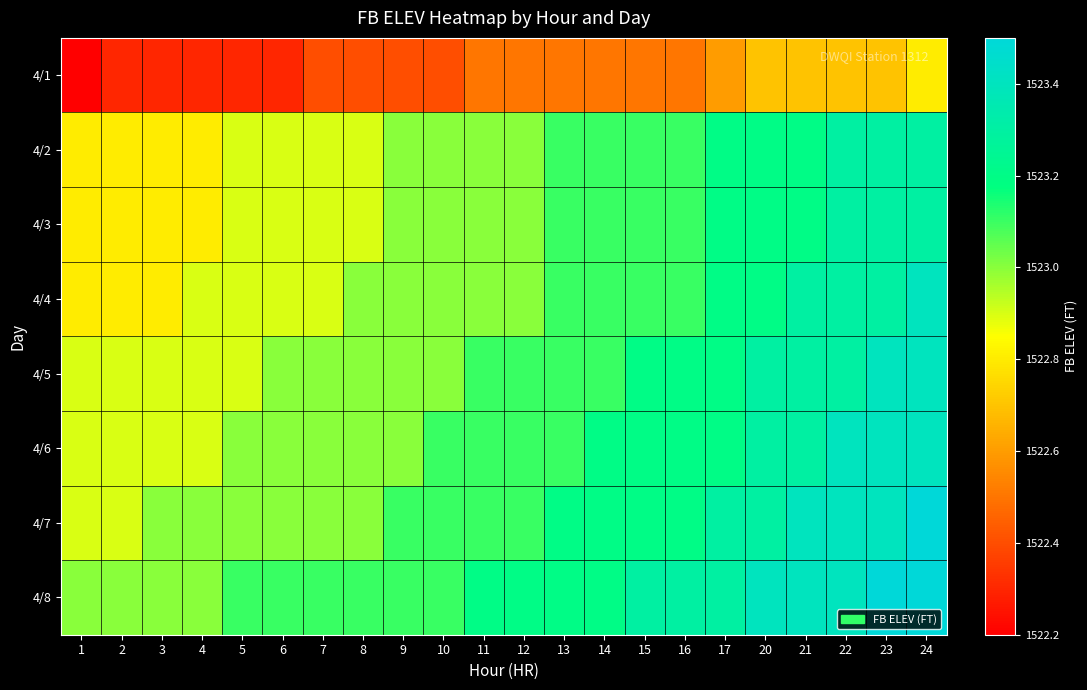

What is the greatest value displayed?

1523.5